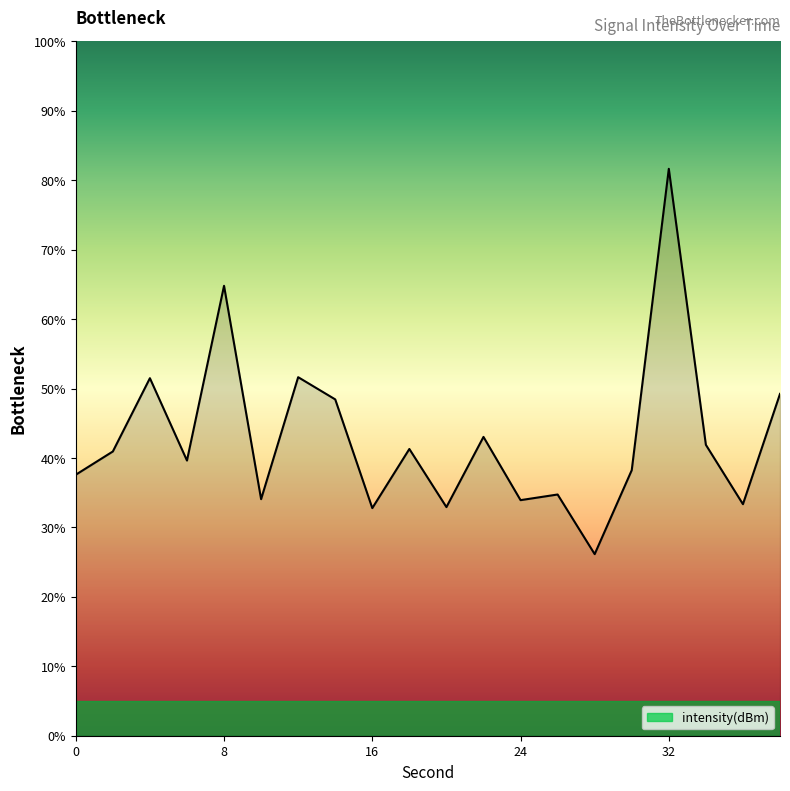

What is the minimum value shown in the chart?

26.1